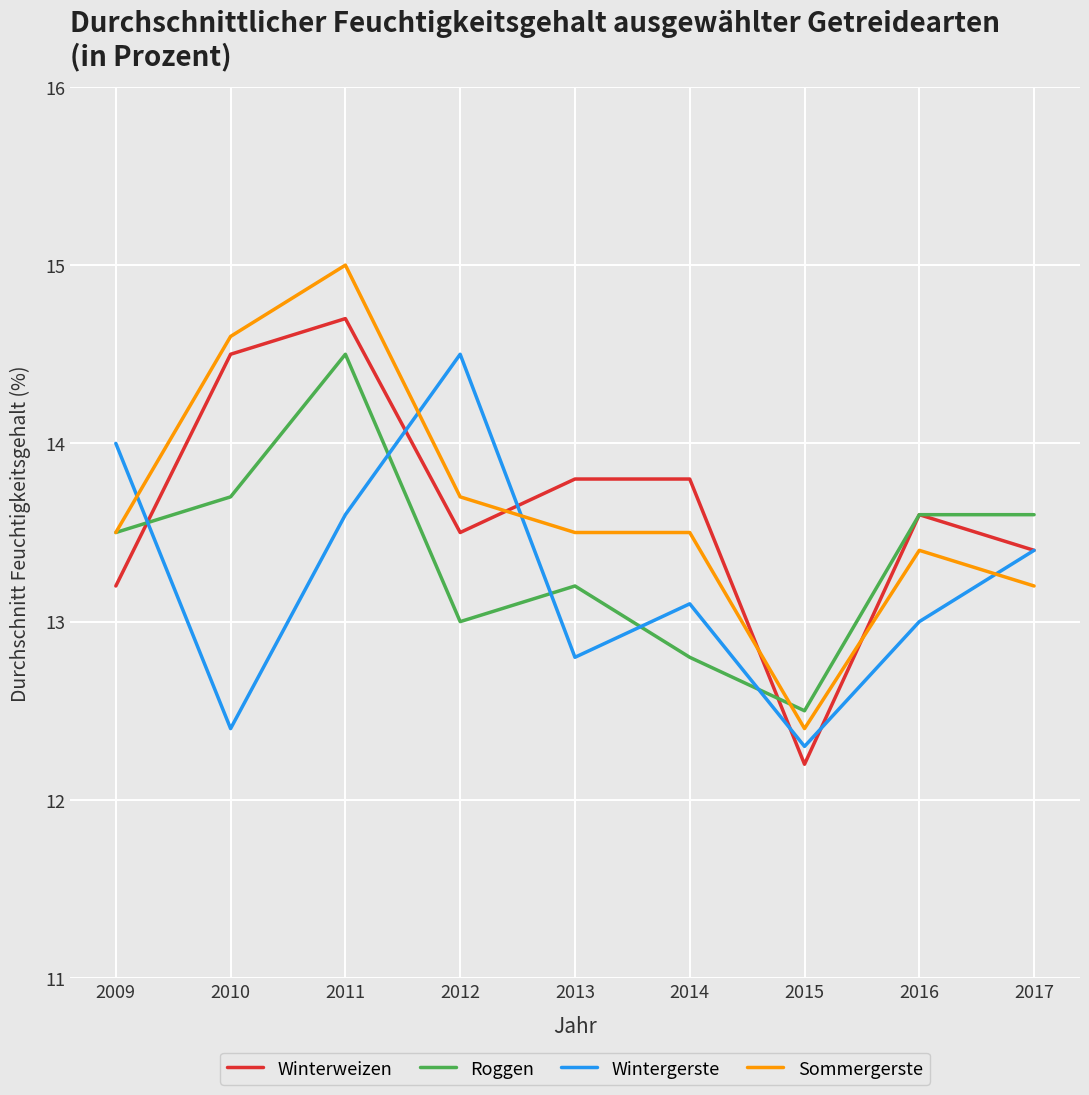

Which series has the widest spread of values?

Sommergerste